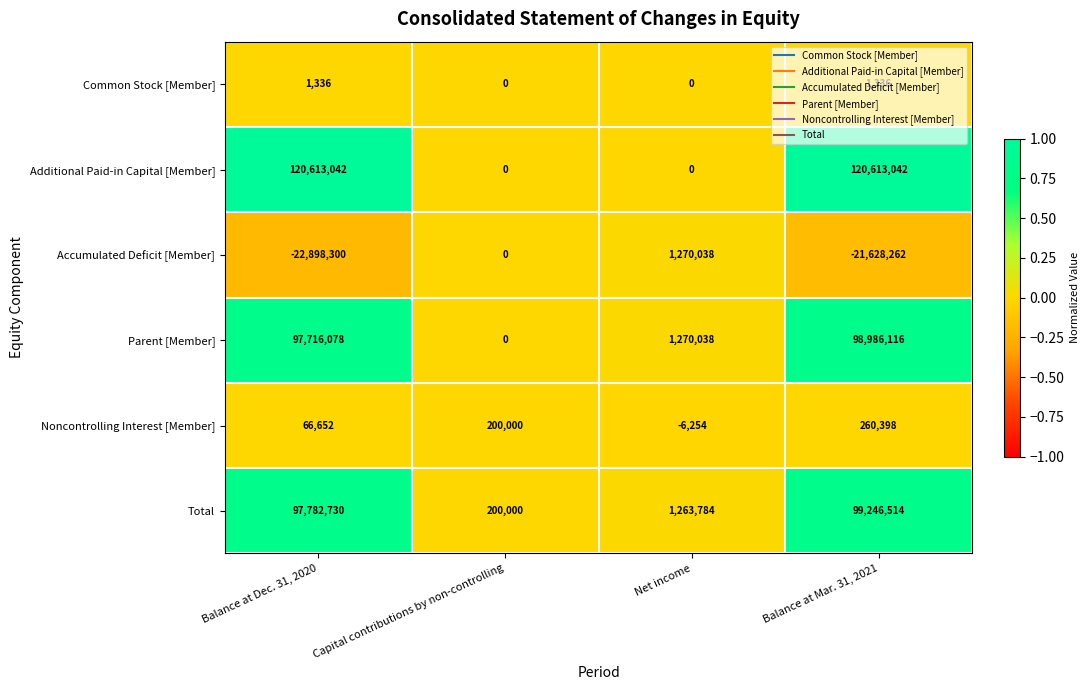

Is it true that Noncontrolling Interest [Member] equals 200000 at Capital contributions by non-controlling?

True